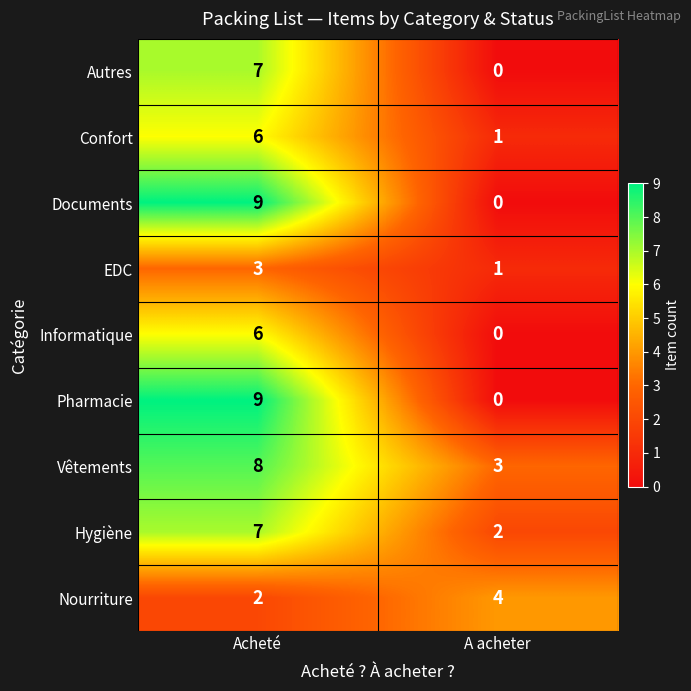

What is the spread (max minus min) of values at Acheté?

7